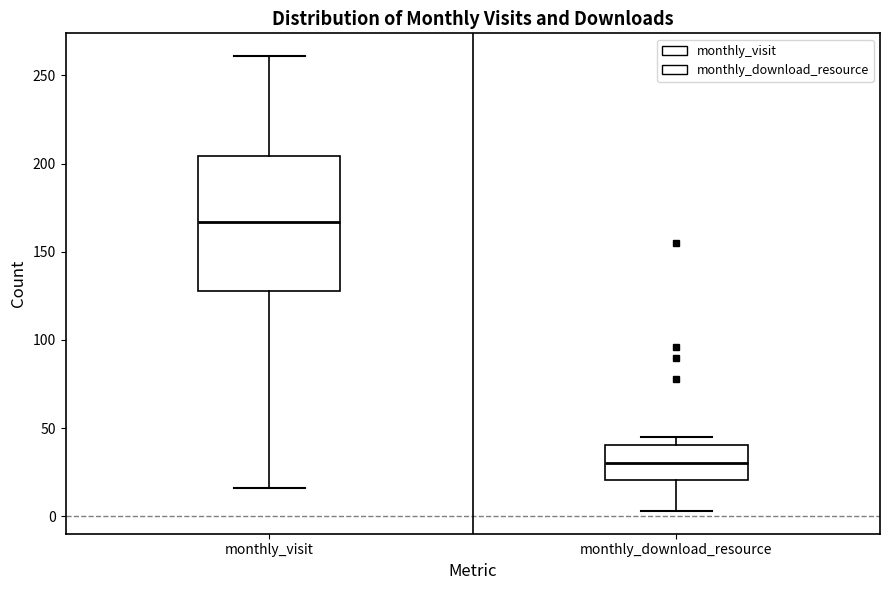

Which box's median line is the highest?

monthly_visit